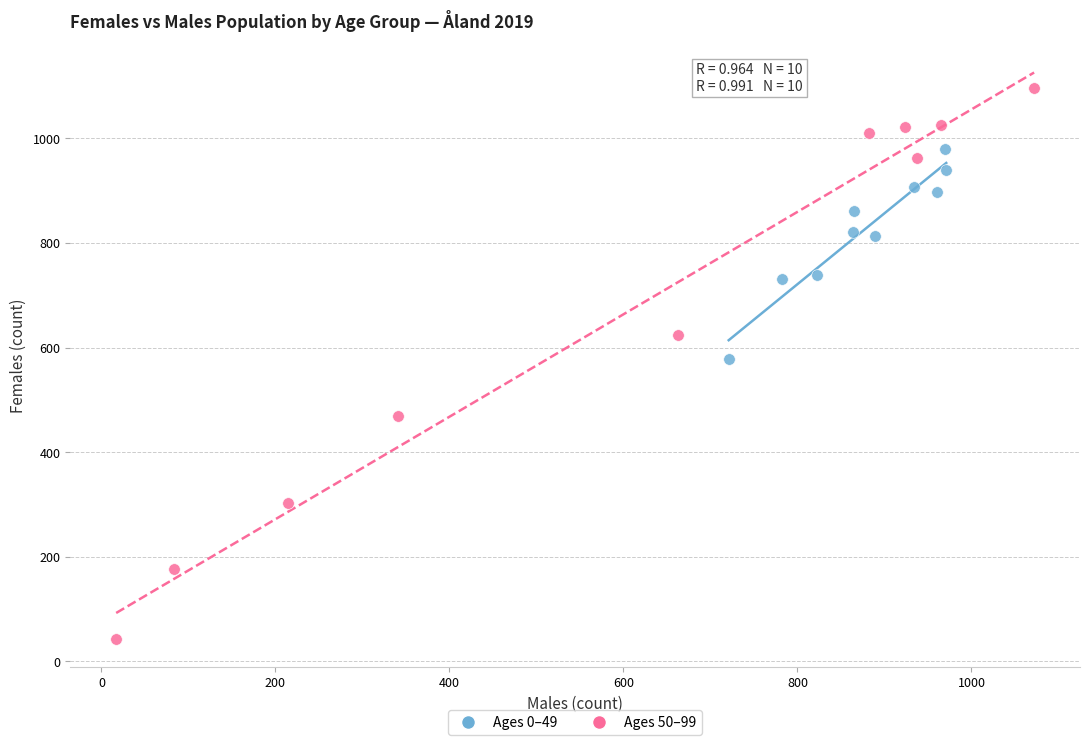

Which series reaches the minimum Y coordinate?

Ages 50–99